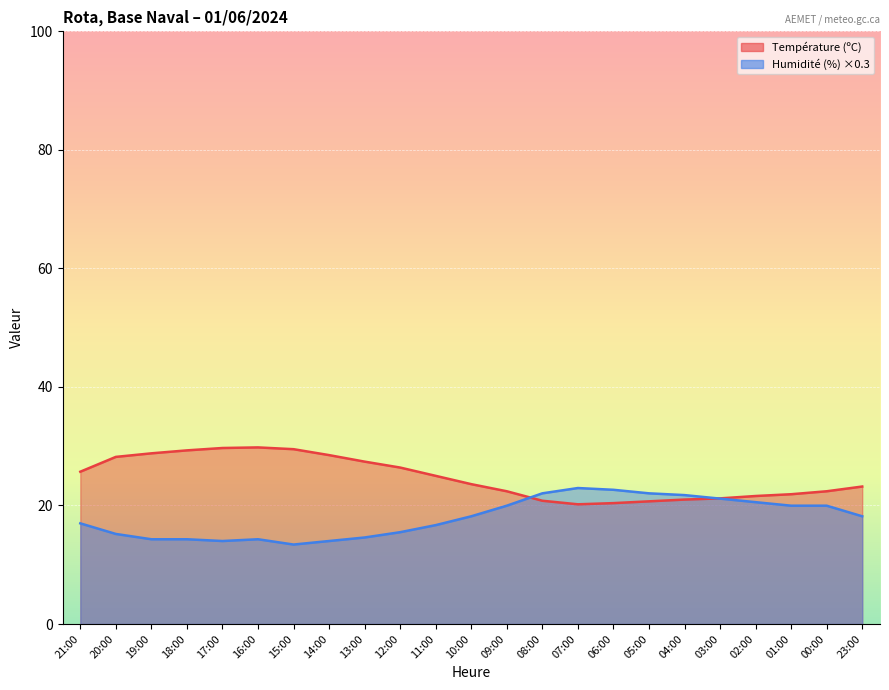

What is the approximate value of Température (ºC) at 09:00?

22.4